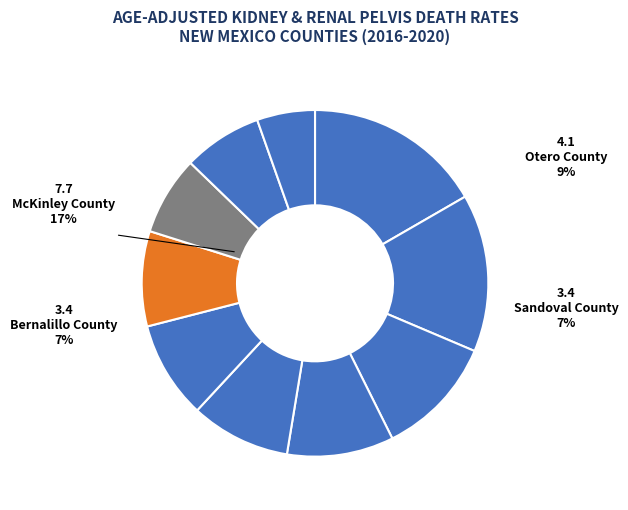

Does Dona Ana County represent more than half of the total?

No